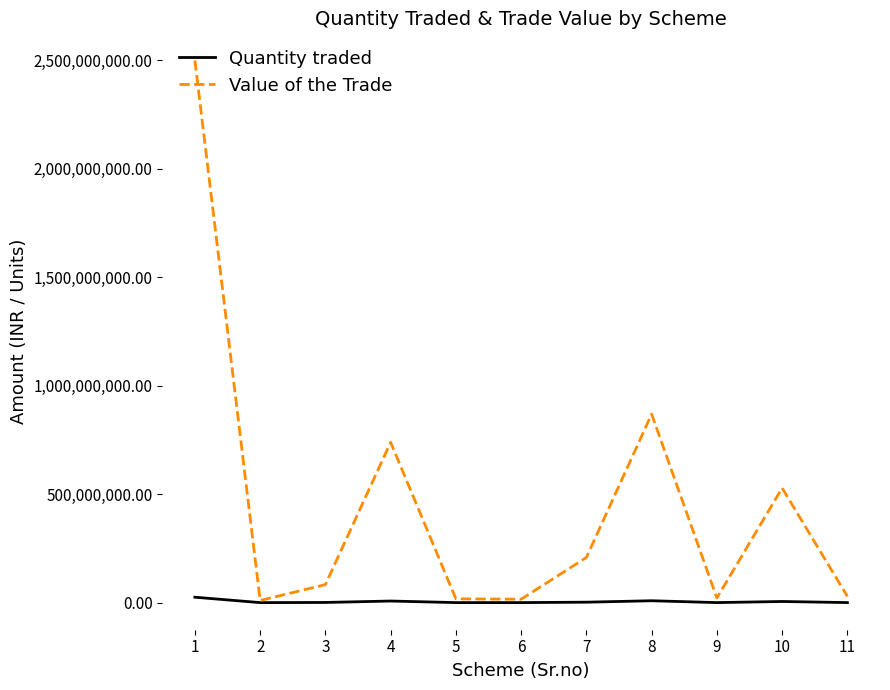

At which category does the chart reach its peak across all series?

1